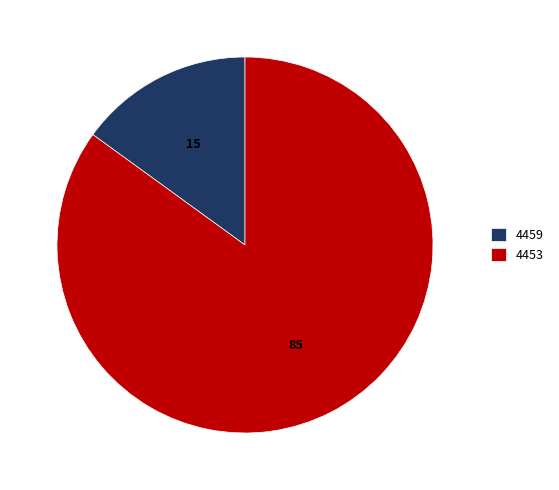

Does any single category account for the majority?

Yes